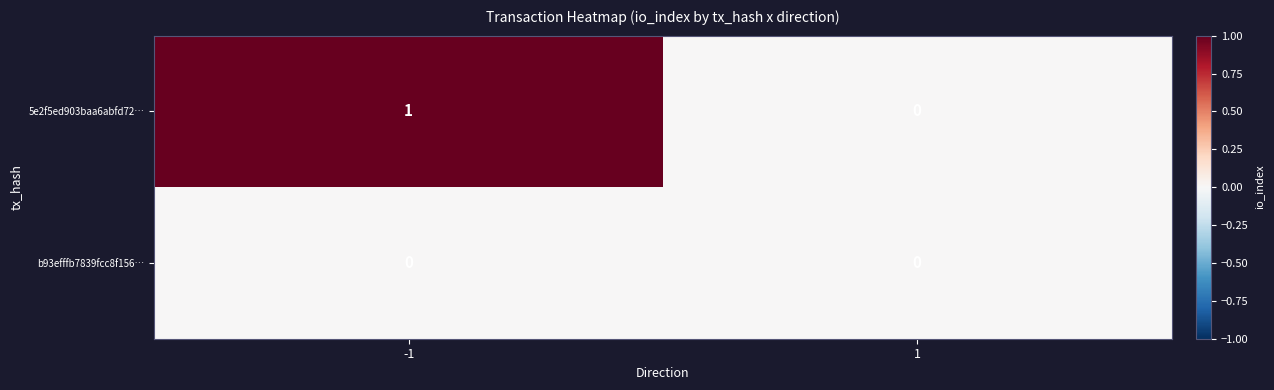

Reading right to left, what are all the values shown in this chart?

5e2f5ed903baa6abfd72…: 1=0	-1=1
b93efffb7839fcc8f156…: 1=0	-1=0